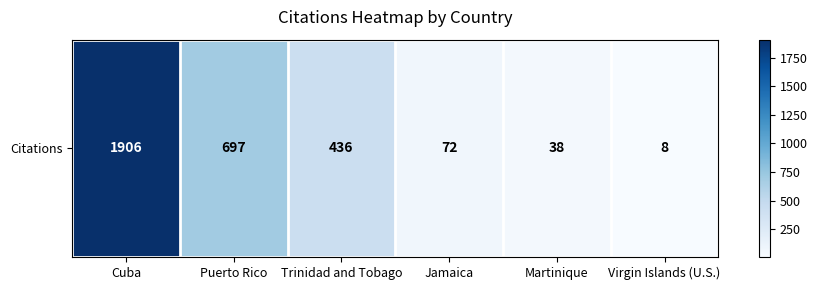

Reading left to right, extract all data points from this chart.

Cuba=1906	Puerto Rico=697	Trinidad and Tobago=436	Jamaica=72	Martinique=38	Virgin Islands (U.S.)=8